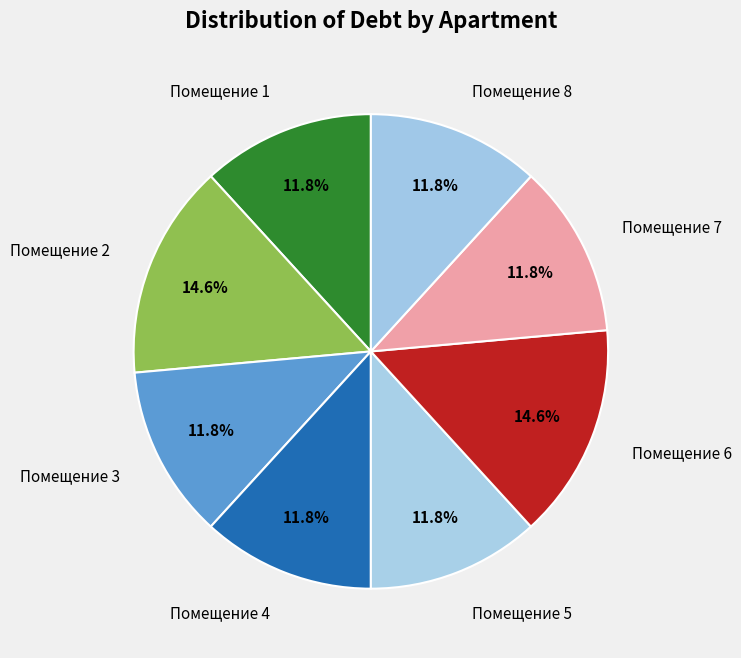

Does any single category account for the majority?

No